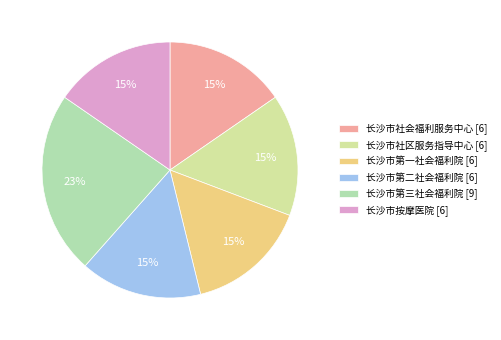

To the nearest percent, what portion does 长沙市社会福利服务中心 [6] represent?

15%